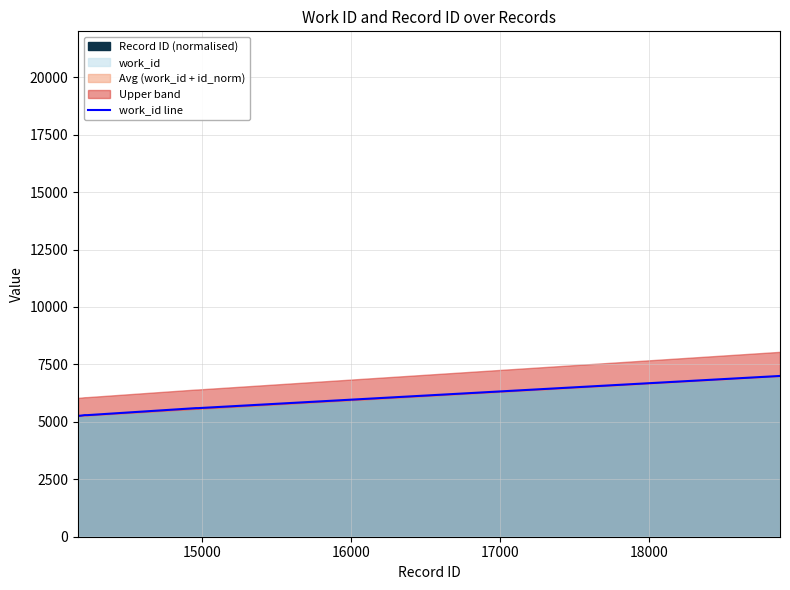

What is the maximum value for work_id?

6998